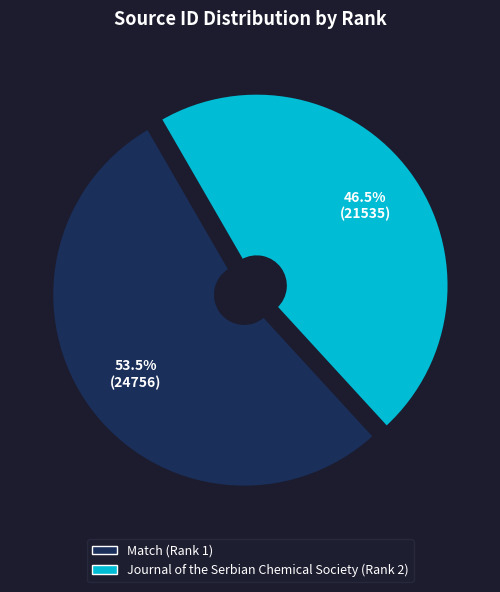

What portion of the pie excludes Match (Rank 1)?

46.5%